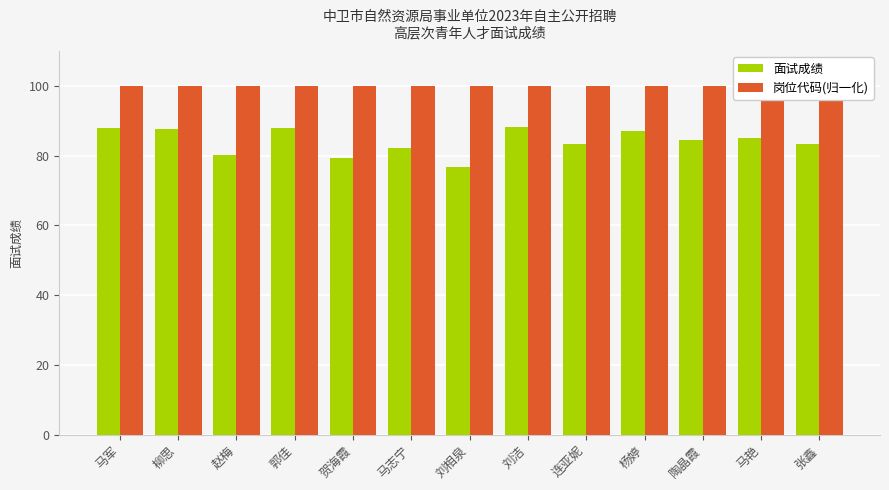

Reading left to right, extract all data points from this chart.

面试成绩: 马军=87.9	柳思=87.7	赵梅=80.1	郭佳=87.9	贺海霞=79.2	马志宁=82.2	刘相泉=76.8	刘洁=88.2	连亚妮=83.4	杨婷=87.2	陶晶霞=84.5	马艳=85.2	张鑫=83.3
岗位代码(归一化): 马军=100.0	柳思=100.0	赵梅=100.0	郭佳=100.0	贺海霞=100.0	马志宁=100.0	刘相泉=100.0	刘洁=100.0	连亚妮=100.0	杨婷=100.0	陶晶霞=100.0	马艳=100.0	张鑫=100.0